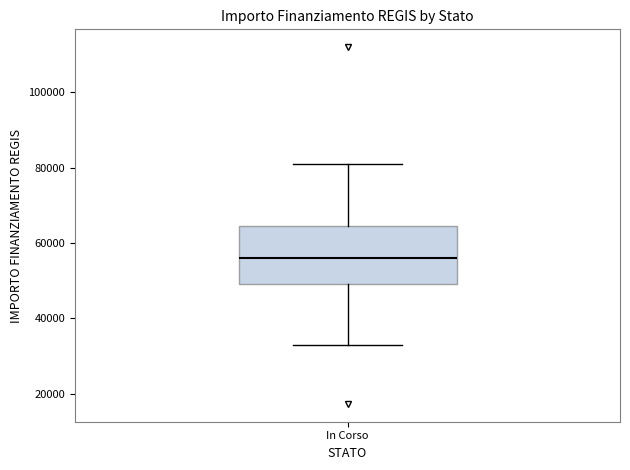

Read this box plot against the y-axis: the position of the median line, the range covered by the box, and the ends of both whiskers. The values are not printed on the chart, so give them approximately, as read against the axis.

median 56000, box 50000 to 64000, whiskers 32000 to 80000